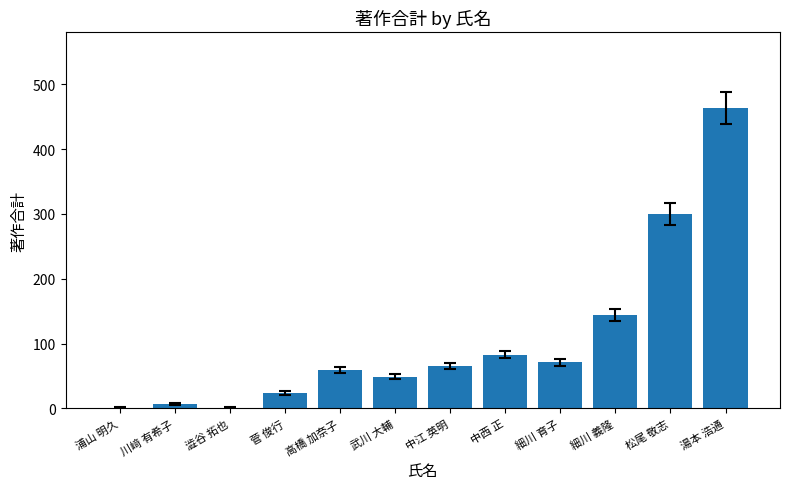

Are the bars horizontal?

No